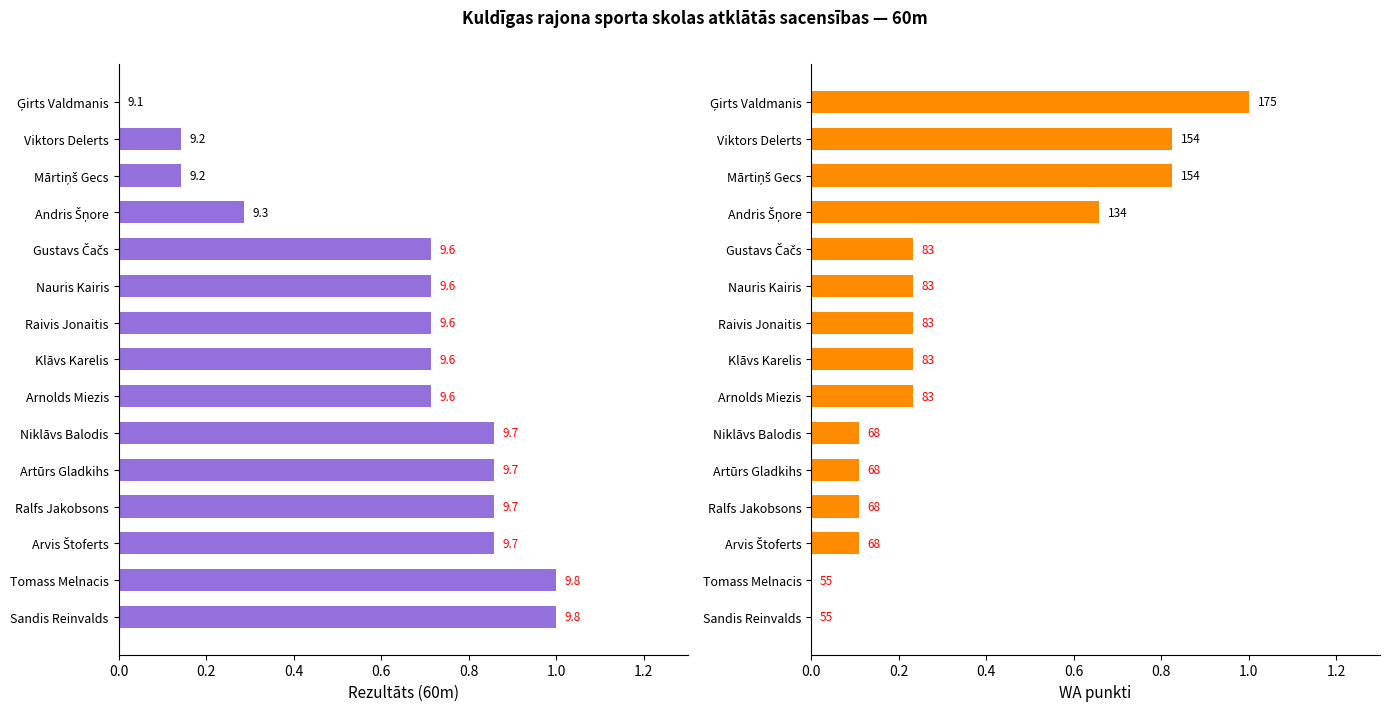

At how many categories does at least one series exceed 0?

15